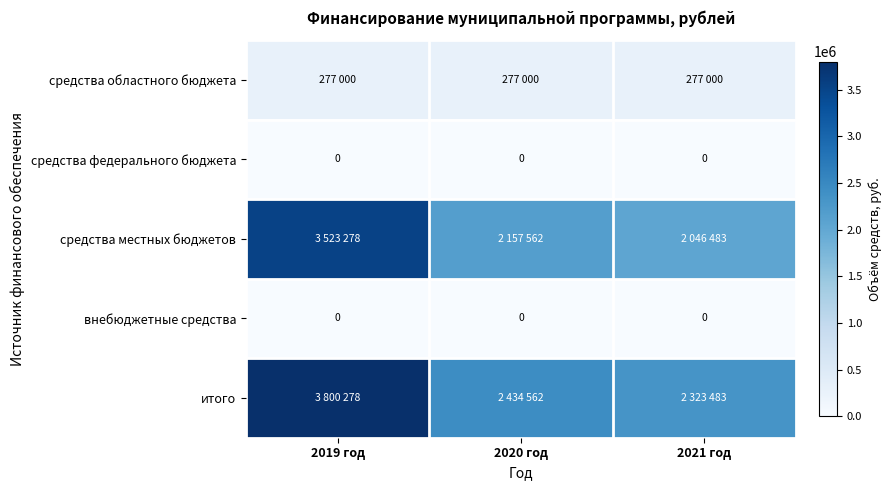

The value of средства федерального бюджета at 2019 год is 0. True or false?

True